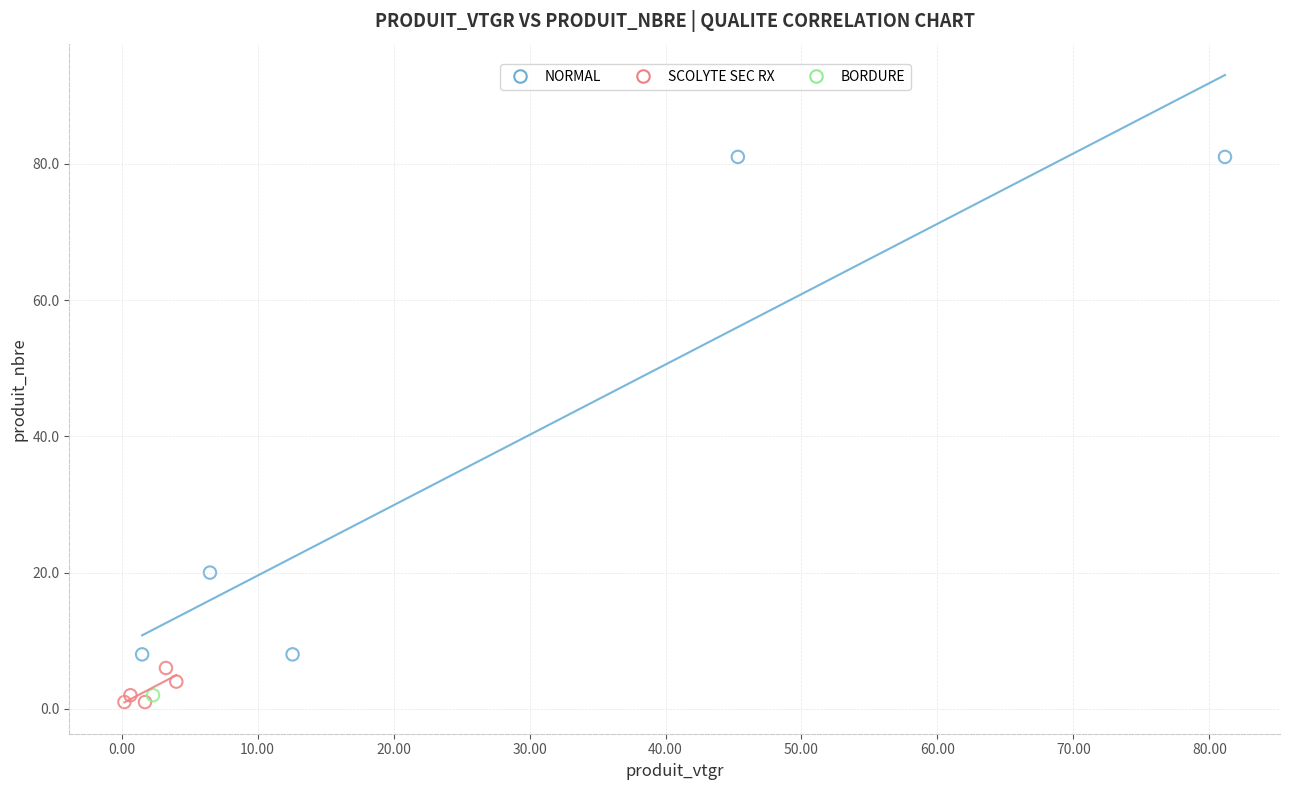

What are all the series names shown in the legend?

NORMAL, SCOLYTE SEC RX, BORDURE